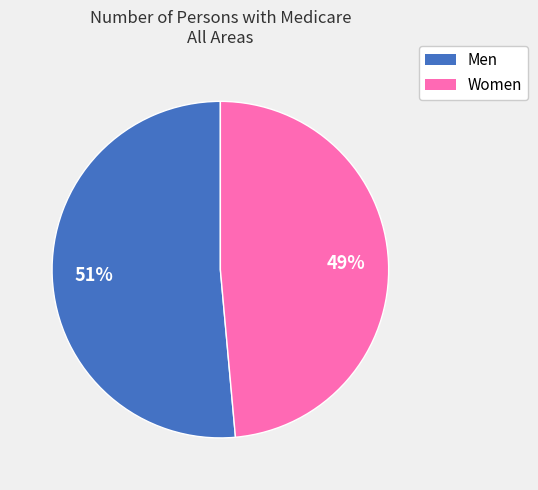

How many slices are in this pie chart?

2